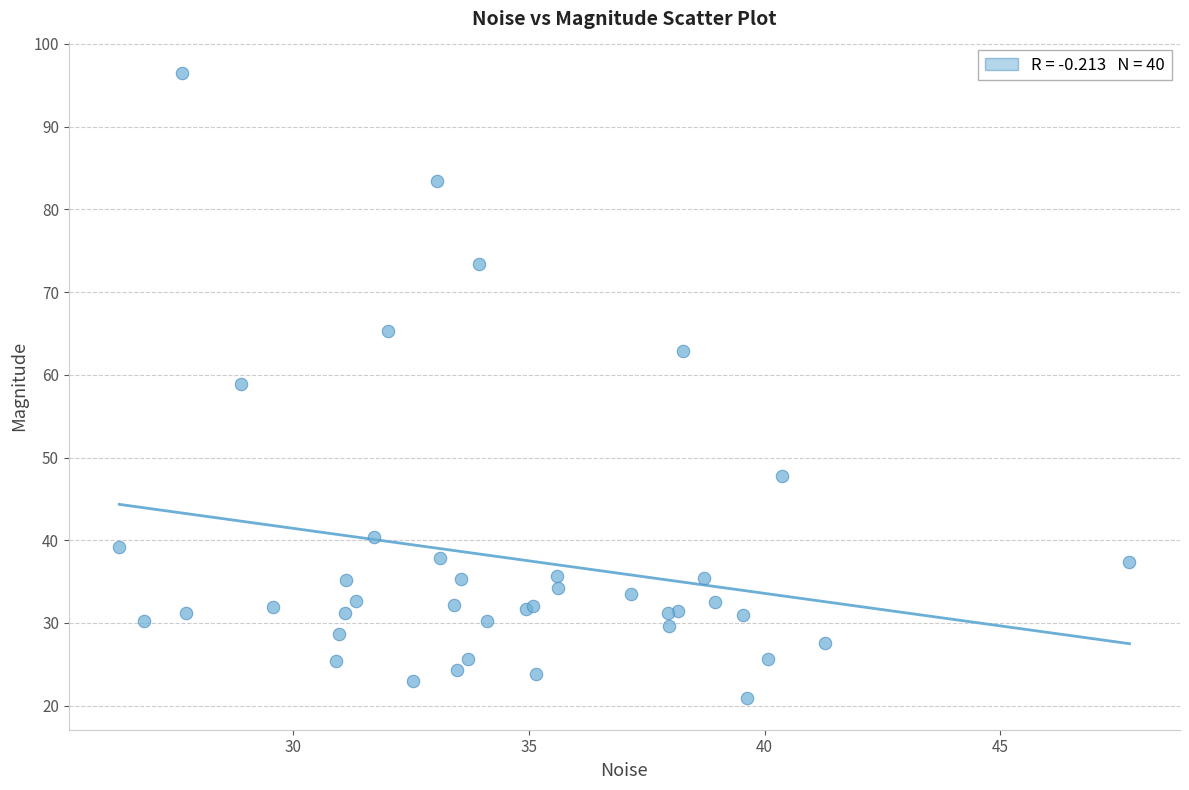

What Y value in the scatter plot is closest to 58?

58.9